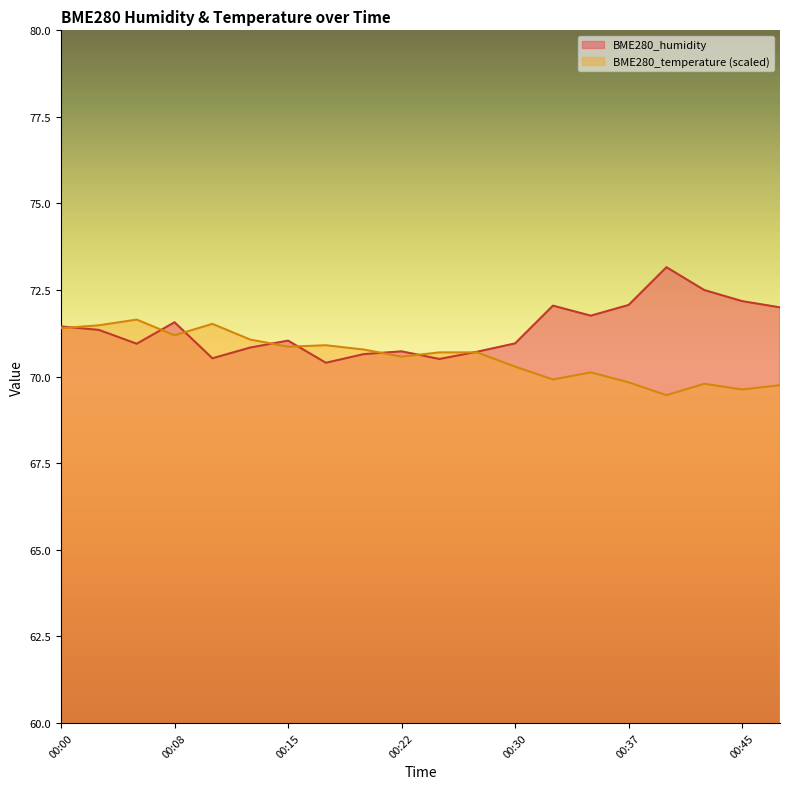

The BME280_humidity series shows 70.4 at 00:18. True or false?

True